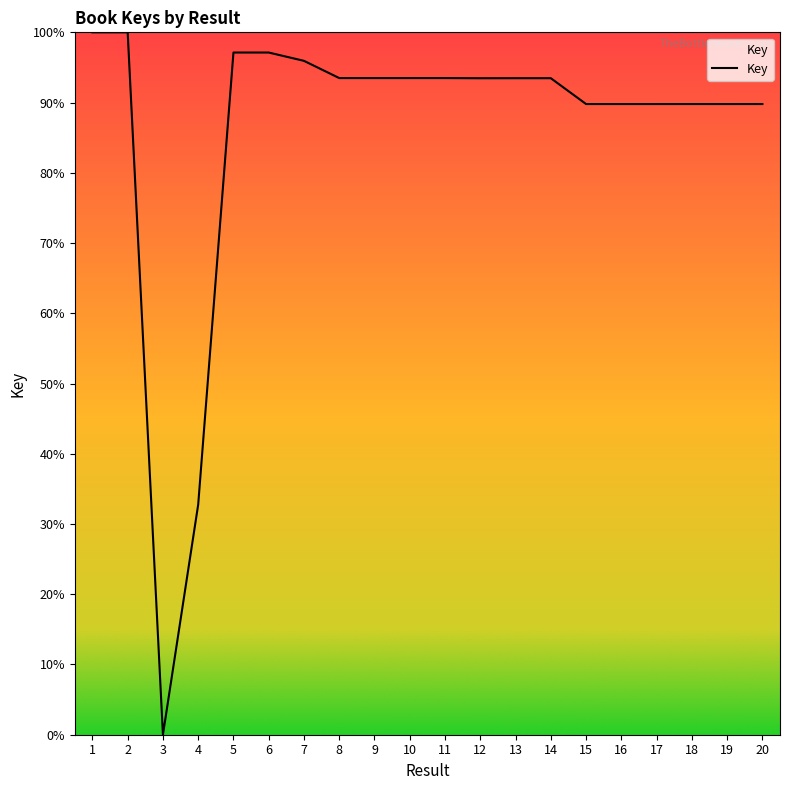

At which category does the chart reach its minimum across all series?

3